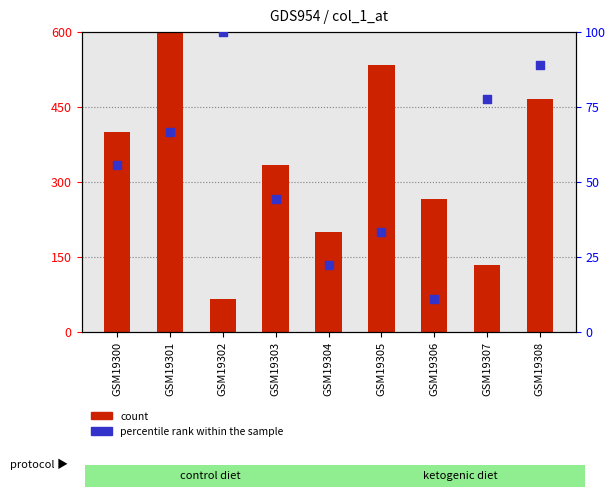

What is the total value across all series at GSM19307?

211.1